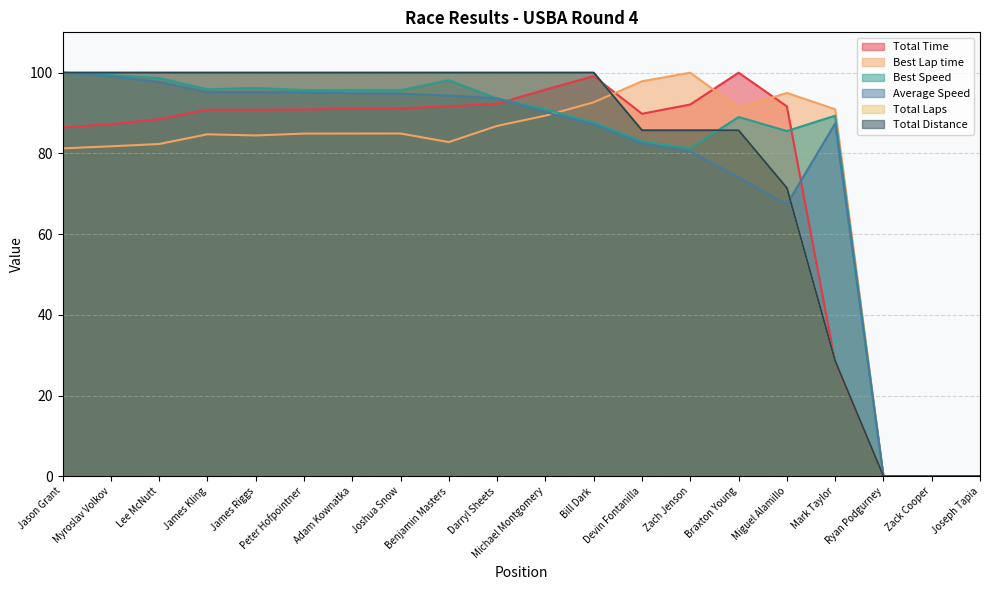

Which series has the widest spread of values?

Total Time